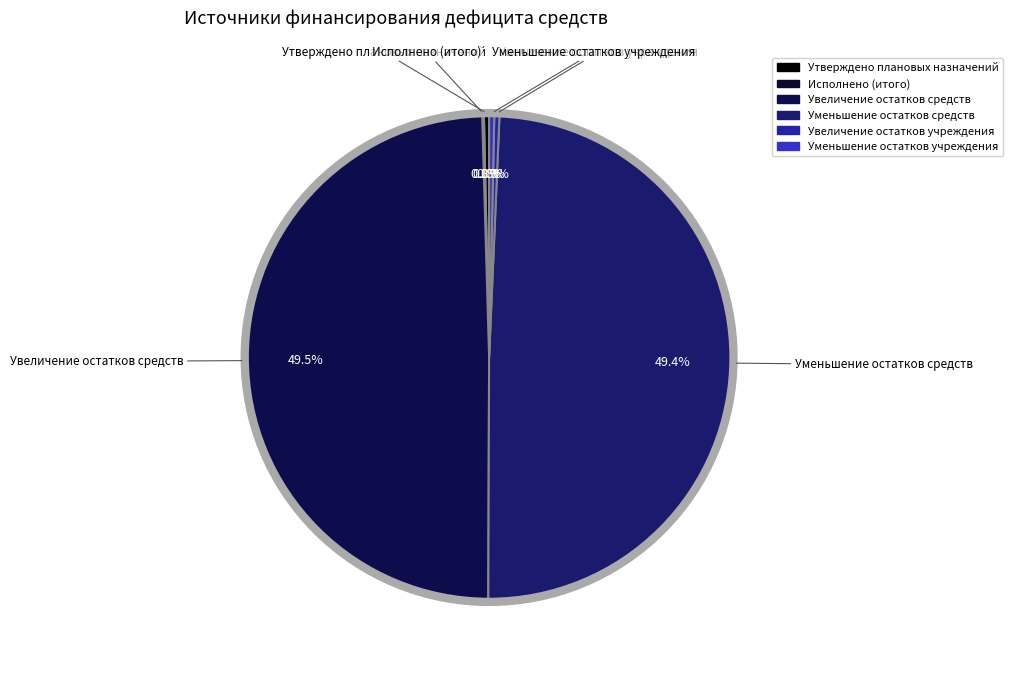

Does Исполнено (итого) represent more than half of the total?

No